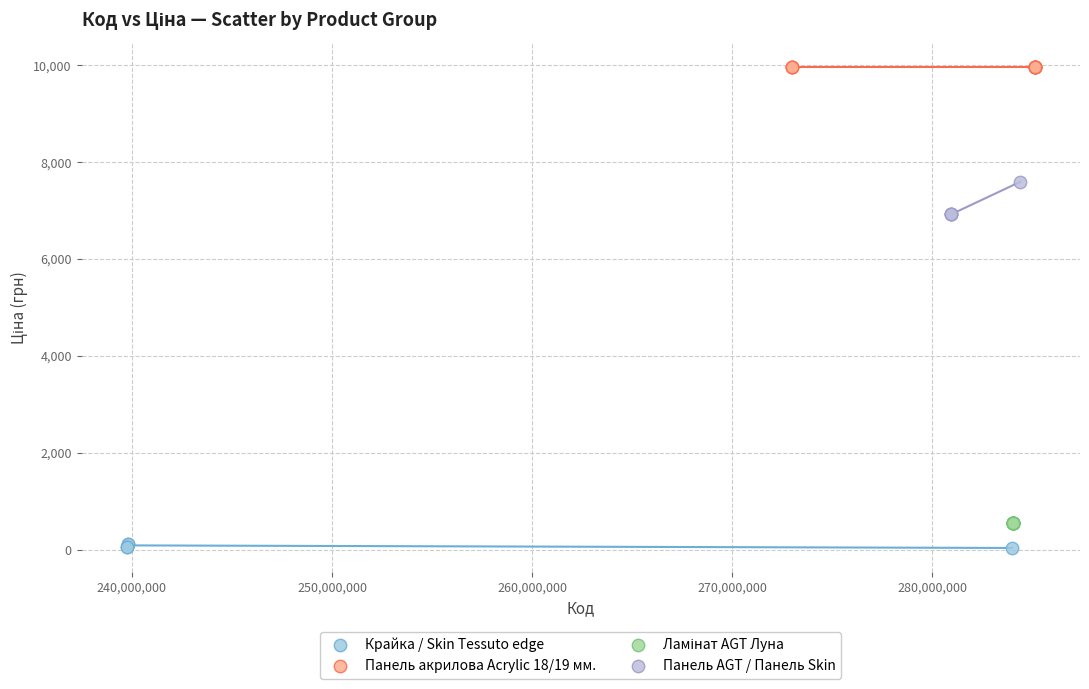

Which series reaches the maximum Y coordinate?

Панель акрилова Acrylic 18/19 мм.